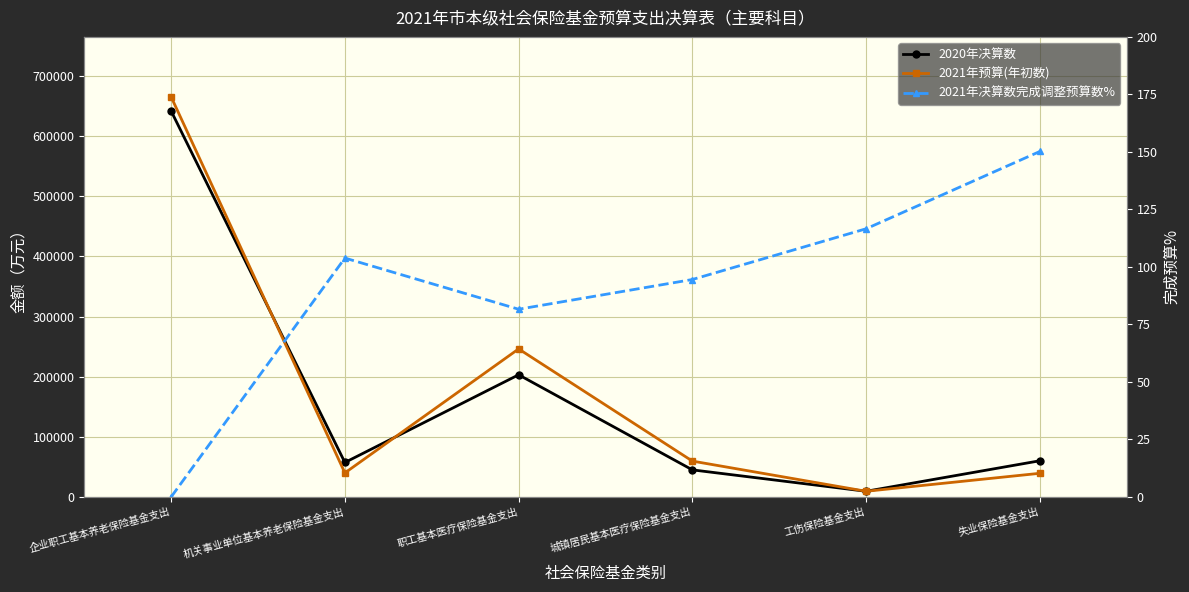

What is the difference between the maximum and minimum values in the 2020年决算数 series?

632376.0